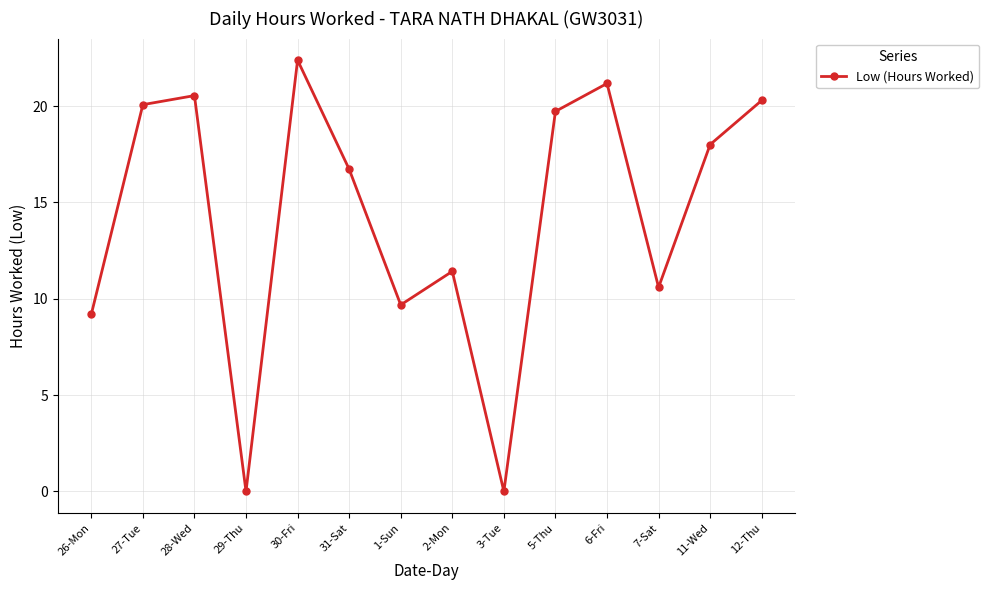

What is the greatest value displayed?

22.4